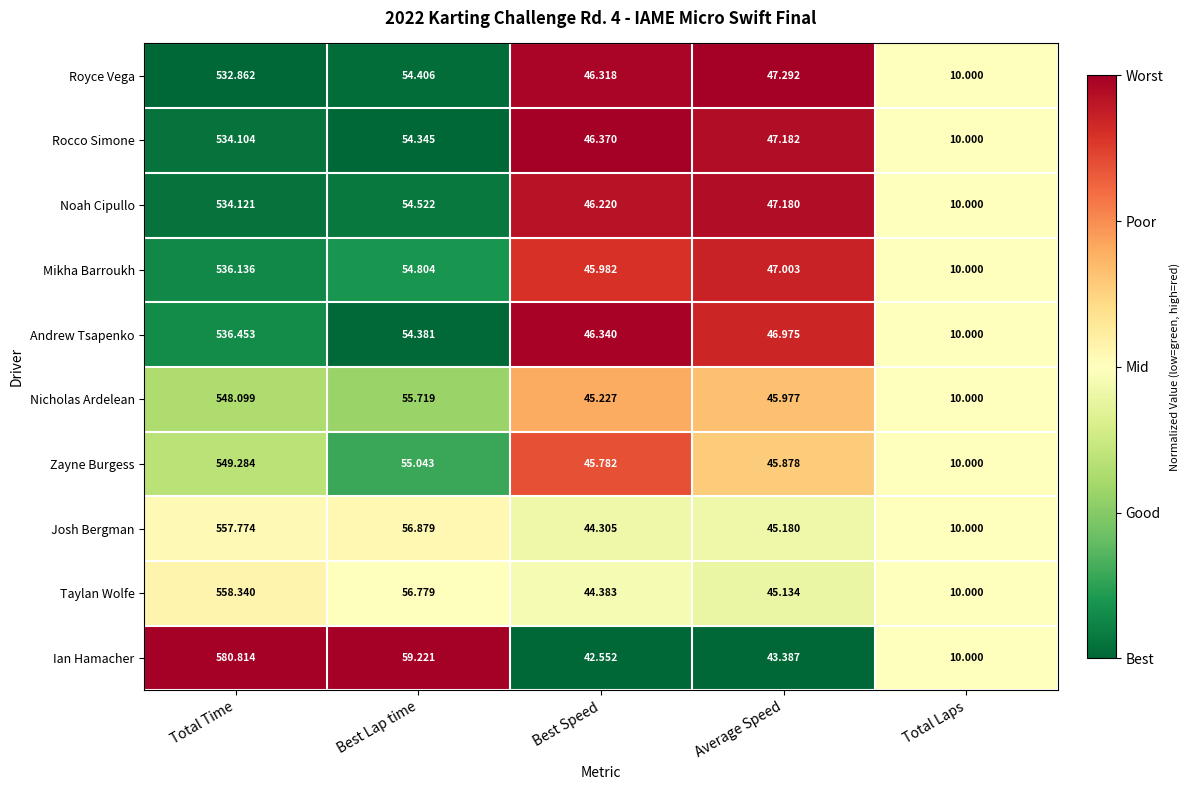

Which series has the largest total across all categories?

Ian Hamacher